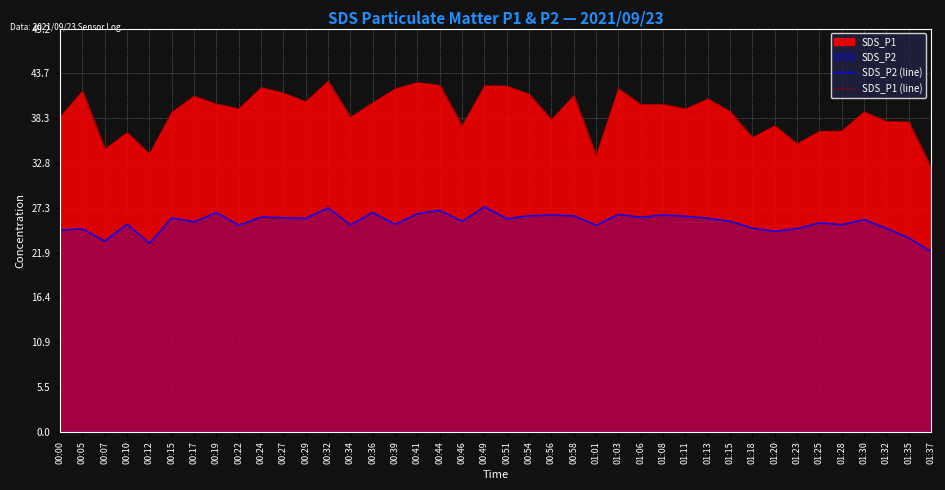

How many values in the SDS_P1 (line) series exceed 39?

23